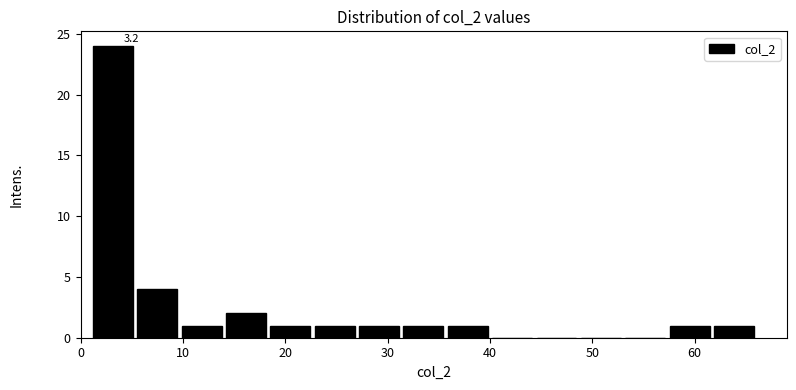

Which range on the x-axis has the tallest bar?

1 to 5